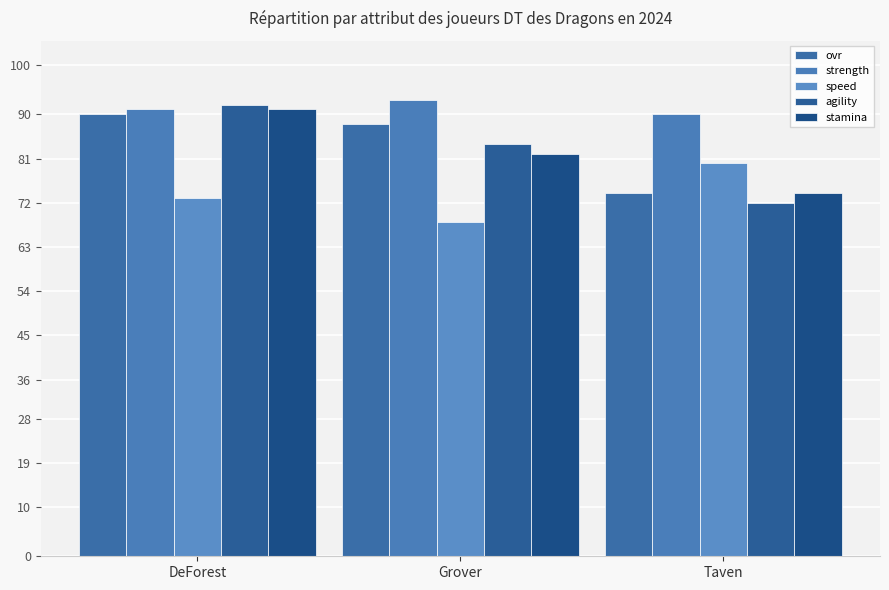

Are the bars horizontal?

No